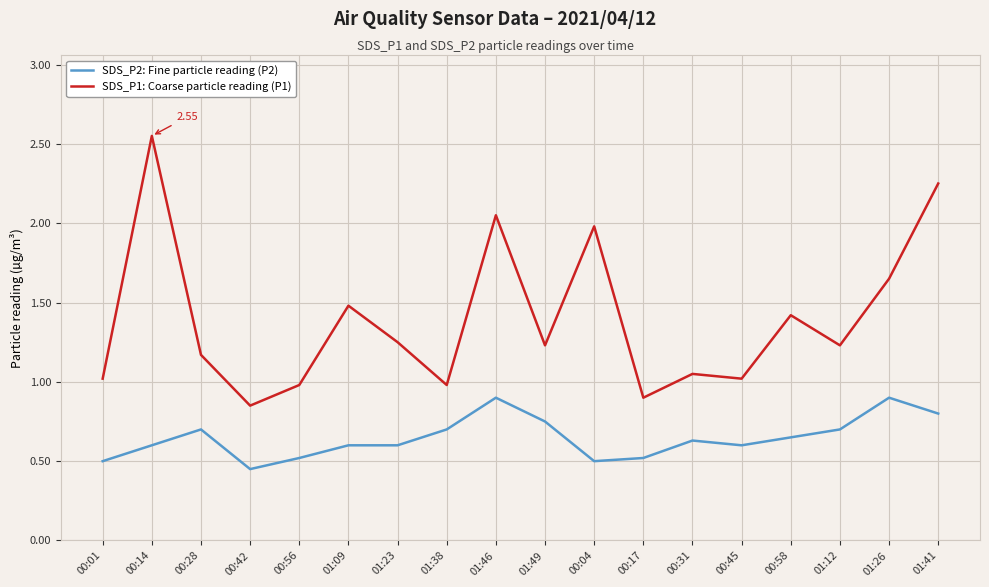

Does the chart display data point markers on the line(s)?

No